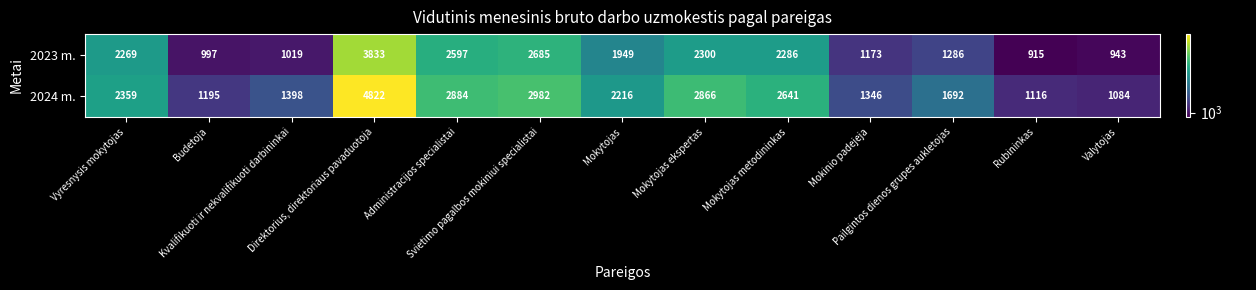

List the series in order of their peak value, lowest first.

2023 m., 2024 m.